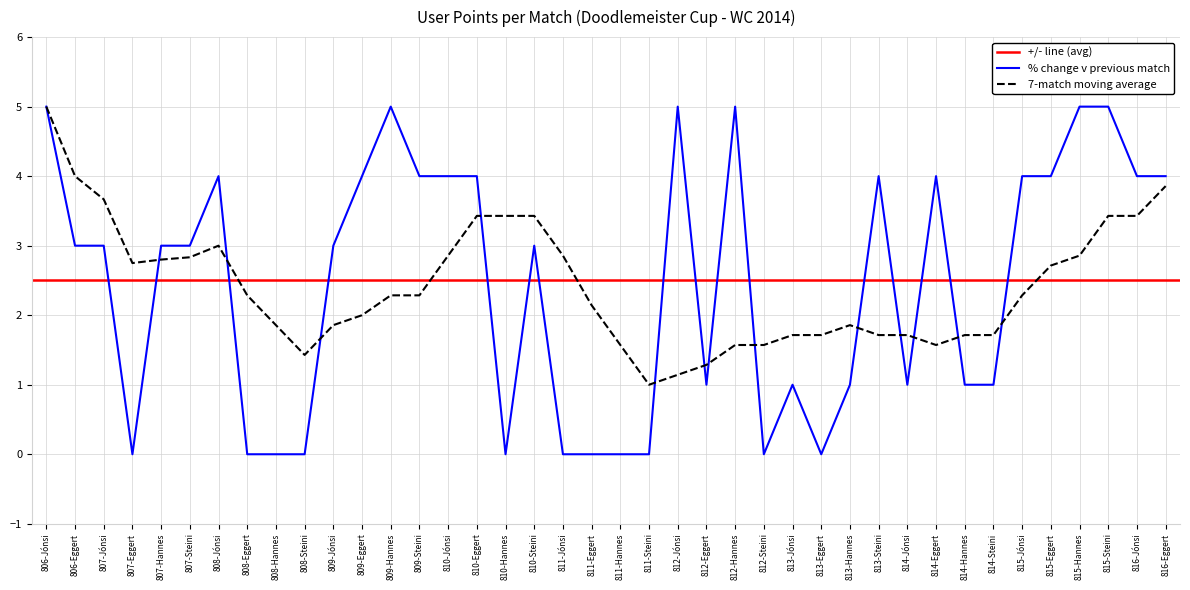

What is the difference between the values at 811-Hannes and 814-Hannes?

1